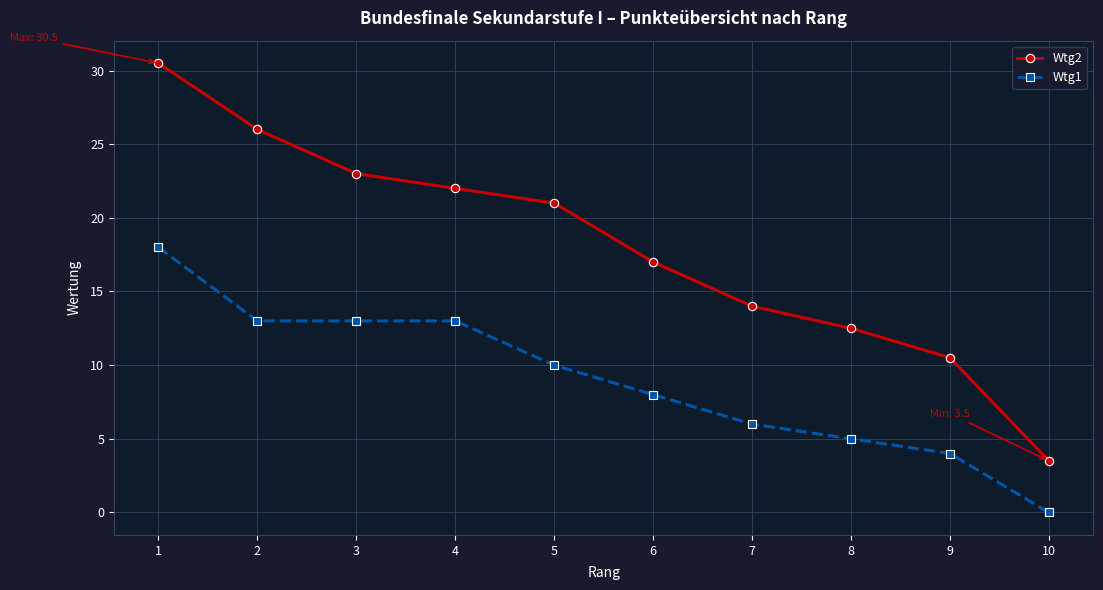

Between 2 and 6, which series saw the biggest shift?

Wtg2